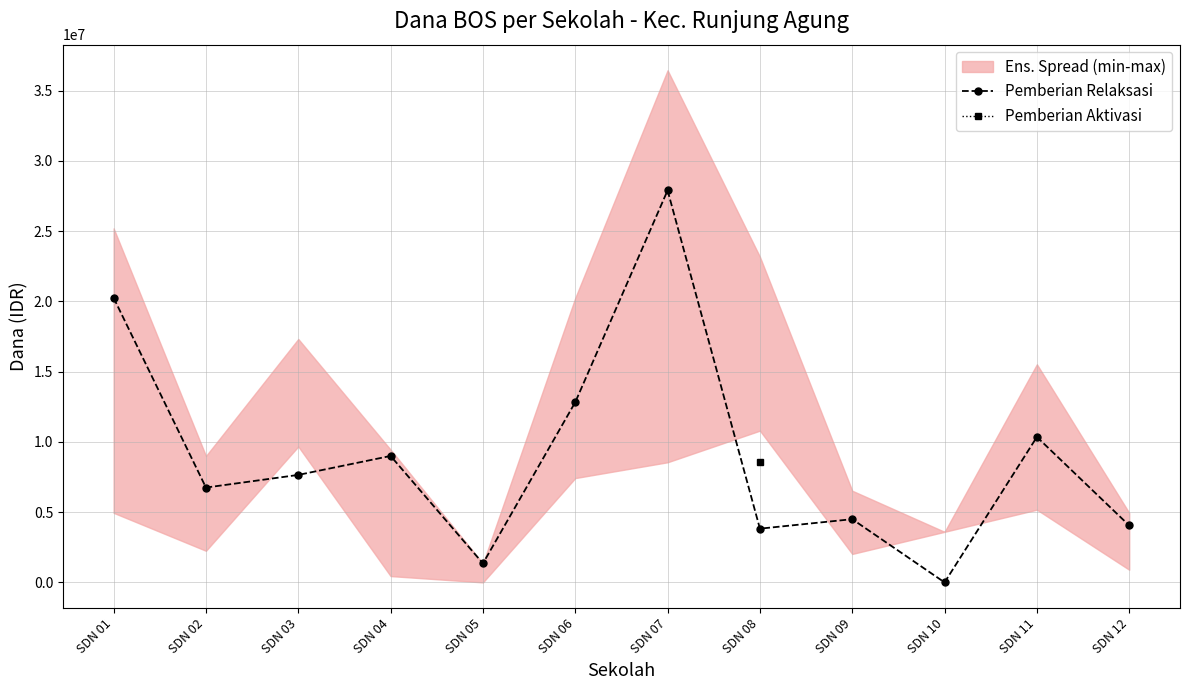

Reading left to right, list all the values displayed in this chart.

SDN 01=20250000	SDN 02=6750000	SDN 03=7650000	SDN 04=9000000	SDN 05=1350000	SDN 06=12825000	SDN 07=27900000	SDN 08=3825000	SDN 09=4500000	SDN 10=0	SDN 11=10350000	SDN 12=4050000